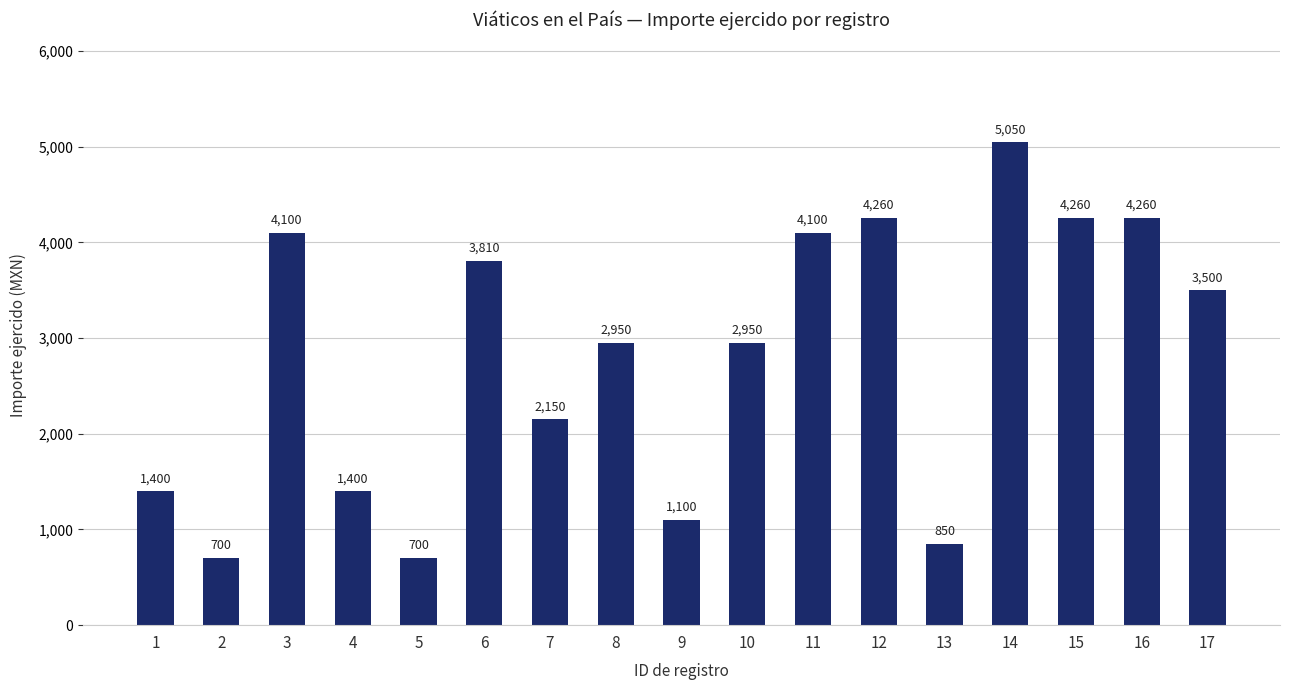

True or false: the data shows 4100 at 11.

True